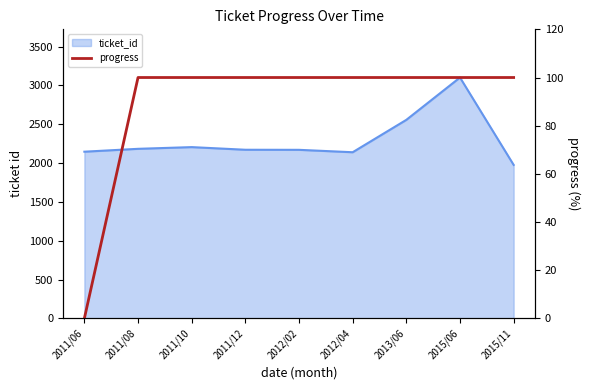

What position from the left is 2011/08?

2